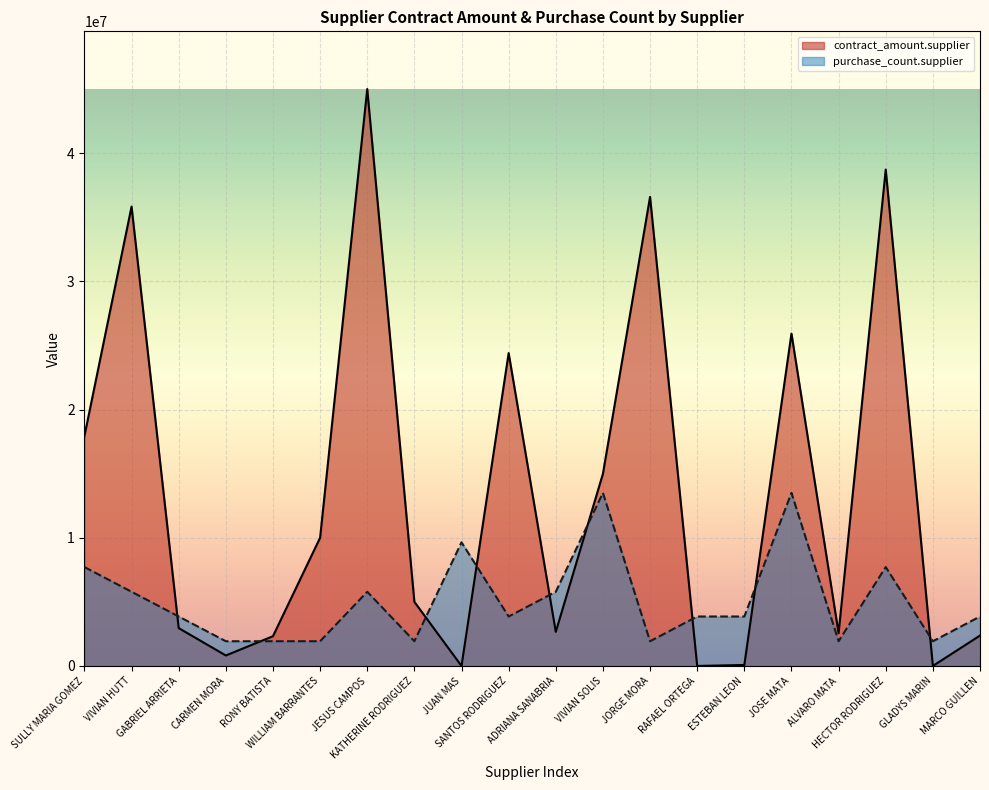

At how many categories does at least one series exceed 12331280?

8